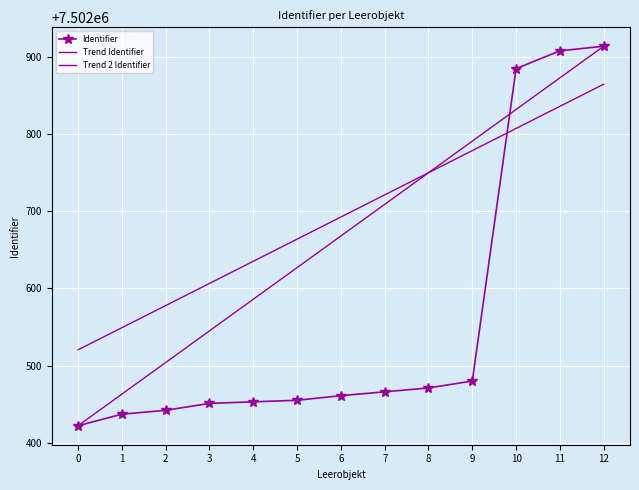

Reading left to right, extract all data points from this chart.

Identifier: 0=7502422.0	1=7502437.0	2=7502442.0	3=7502451.0	4=7502453.0	5=7502455.0	6=7502461.0	7=7502466.0	8=7502471.0	9=7502480.0	10=7502885.0	11=7502908.0	12=7502914.0
Trend Identifier: 0=7502422.0	1=7502463.0	2=7502504.0	3=7502545.0	4=7502586.0	5=7502627.0	6=7502668.0	7=7502709.0	8=7502750.0	9=7502791.0	10=7502832.0	11=7502873.0	12=7502914.0
Trend 2 Identifier: 0=7502520.4	1=7502549.1	2=7502577.8	3=7502606.5	4=7502635.2	5=7502663.9	6=7502692.6	7=7502721.3	8=7502750.0	9=7502778.7	10=7502807.4	11=7502836.1	12=7502864.8